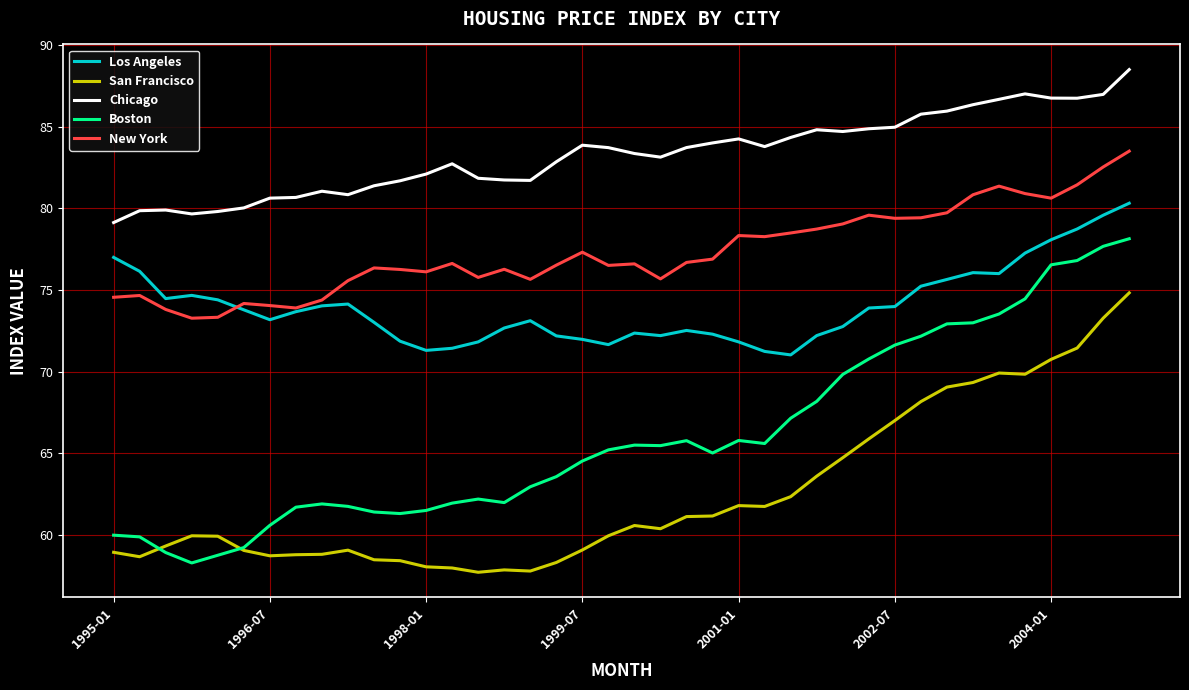

What is the lowest value of the New York series?

73.3